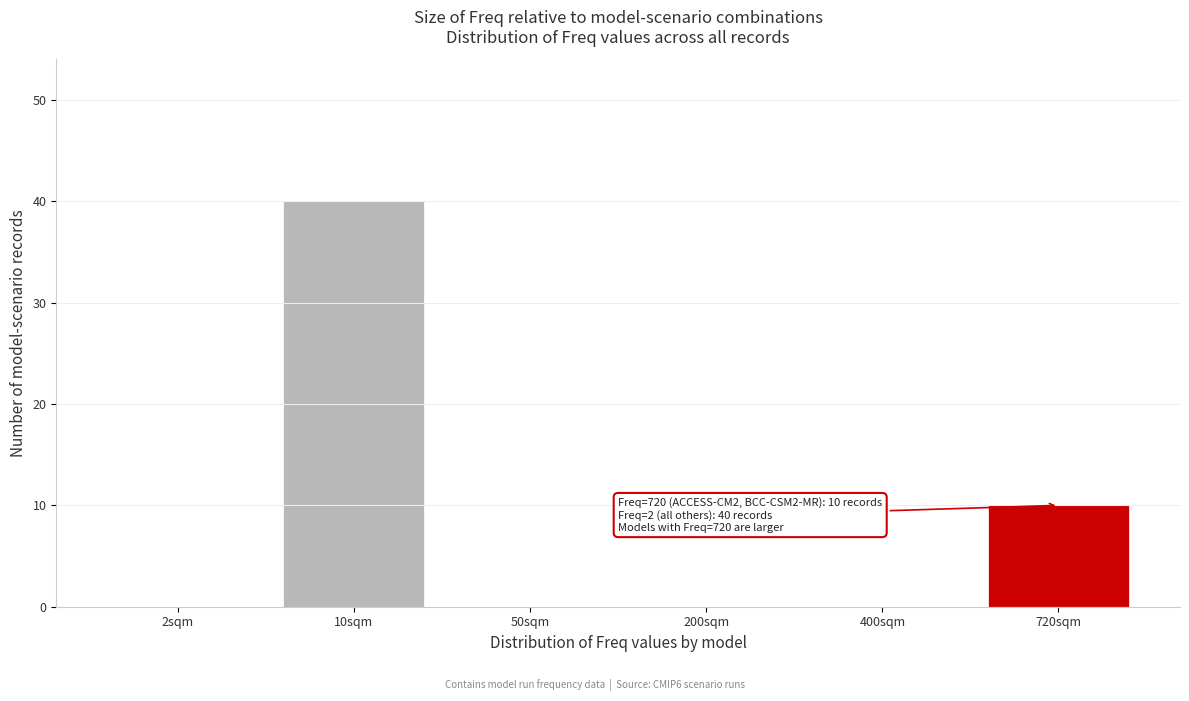

Reading left to right, what are all the values shown in this chart?

2sqm=0	10sqm=40	50sqm=0	200sqm=0	400sqm=0	720sqm=10